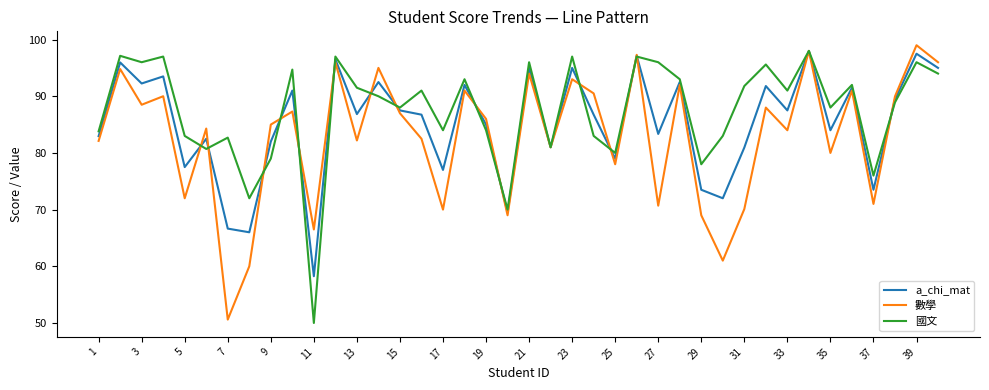

Which series has the largest total across all categories?

國文